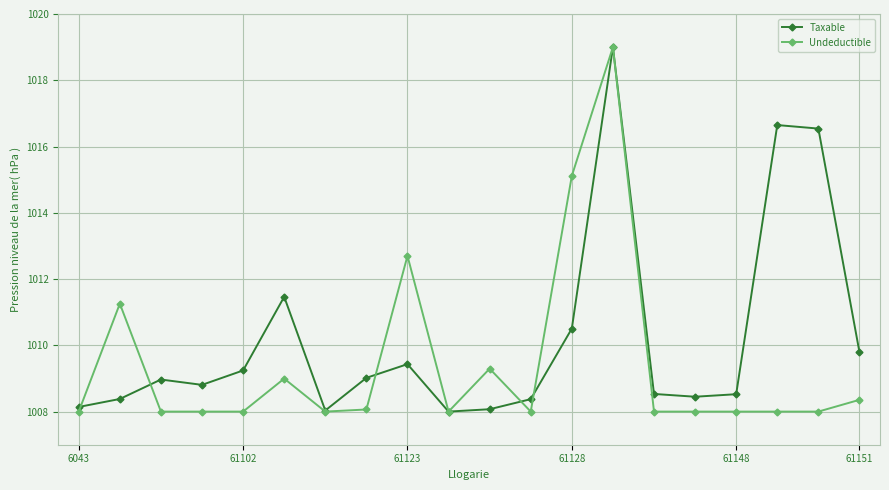

What is the minimum value shown in the chart?

1008.0